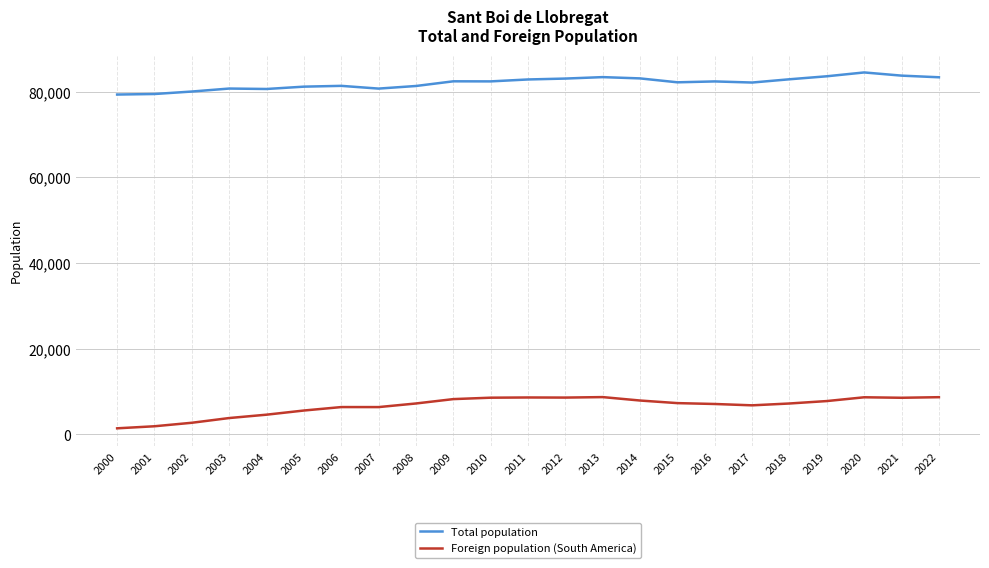

What is the maximum value shown in the chart?

84500